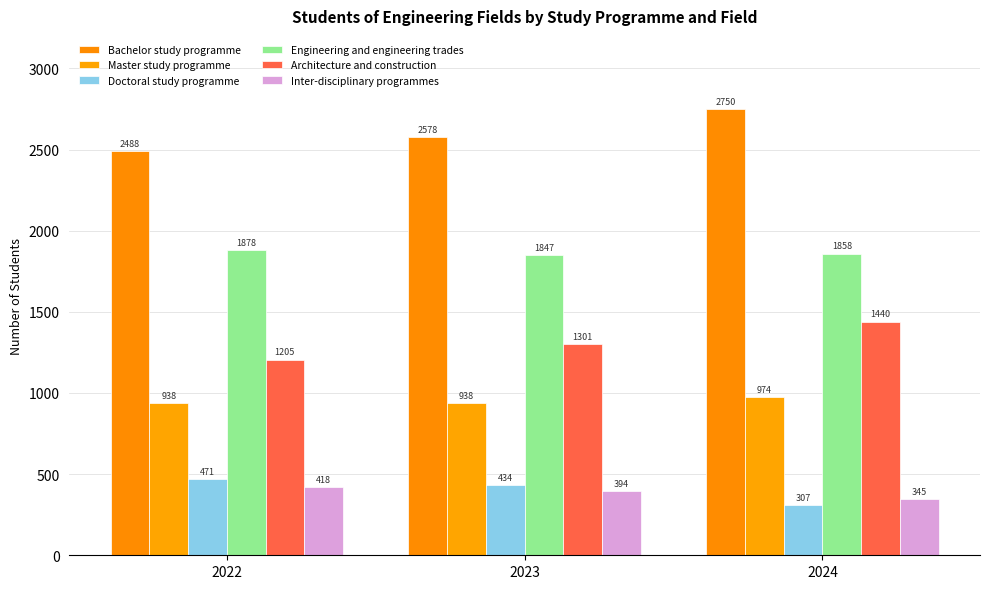

What is the spread (max minus min) of values at 2023?

2184